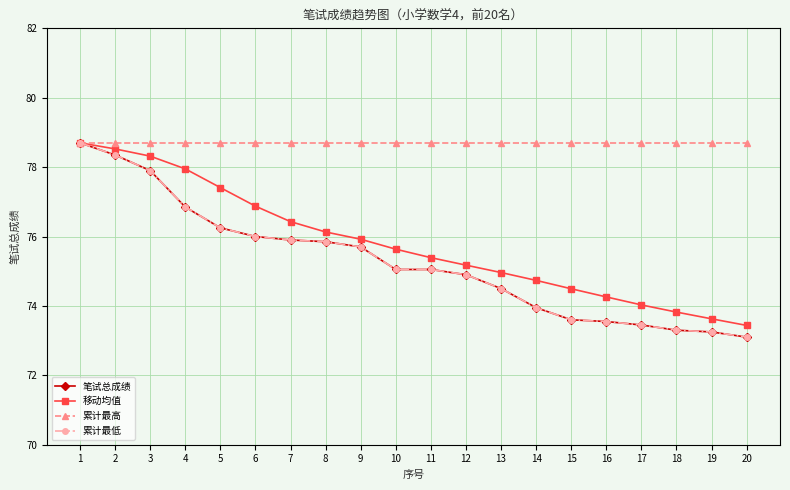

The 累计最高 series shows 120.8 at 5. True or false?

False